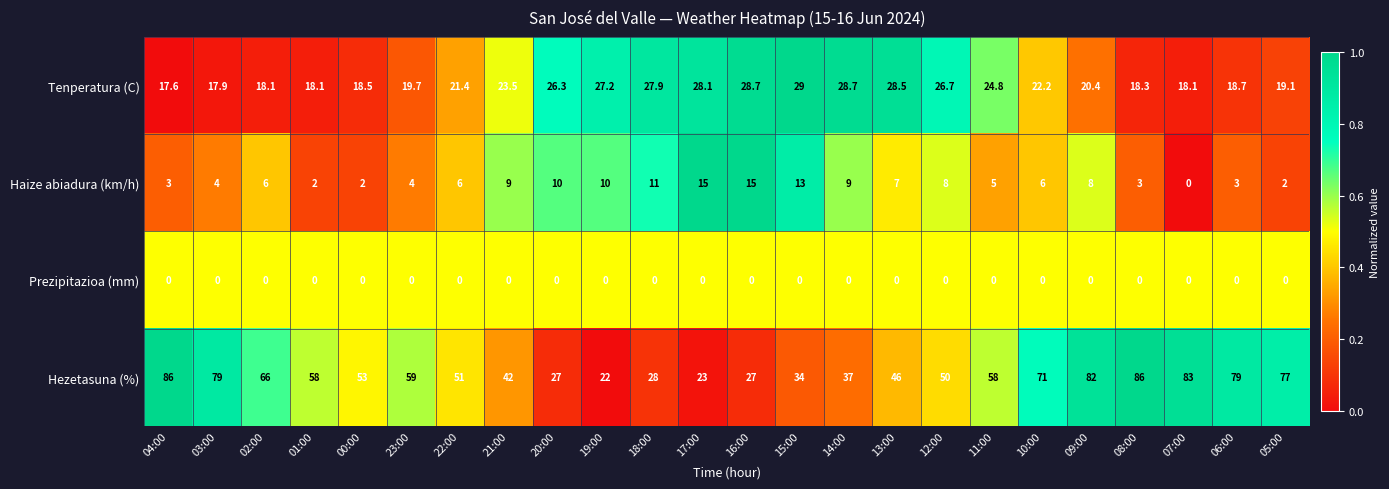

The Hezetasuna (%) series shows 21.4 at 06:00. True or false?

False